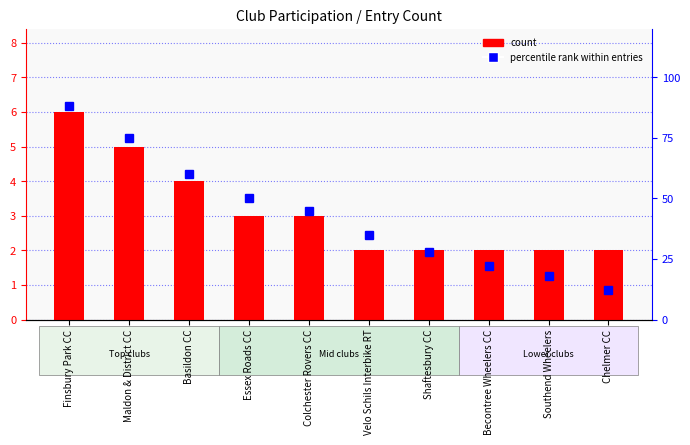

How many groups of bars are there?

10